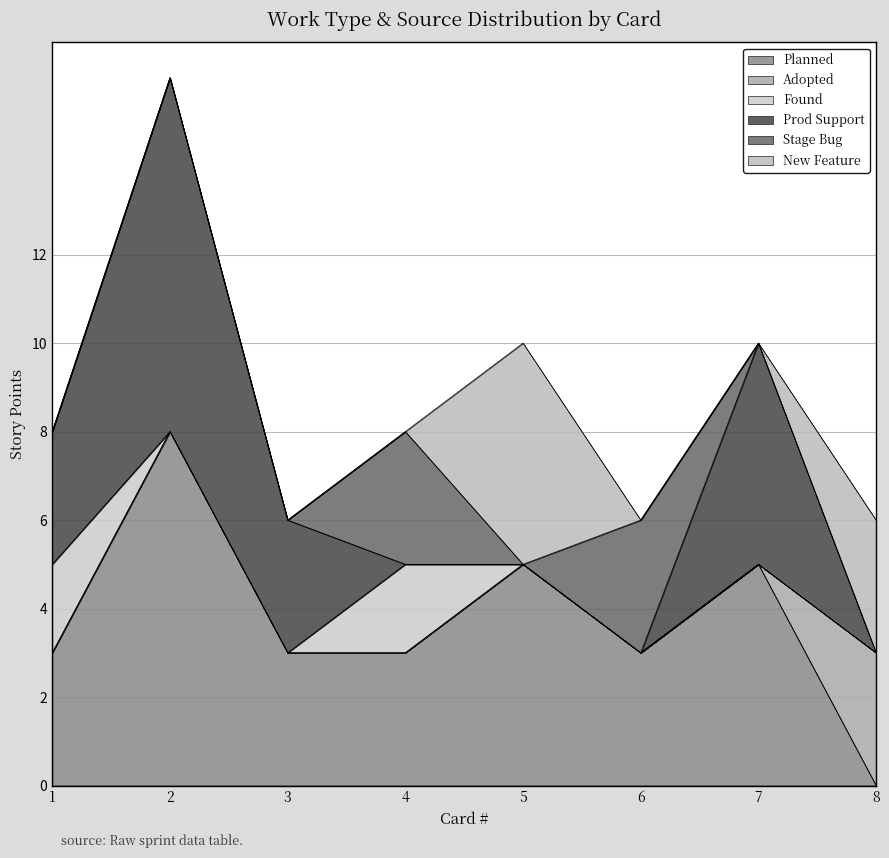

Rank the series at 7 from lowest to highest value.

Adopted, Found, Stage Bug, New Feature, Planned, Prod Support